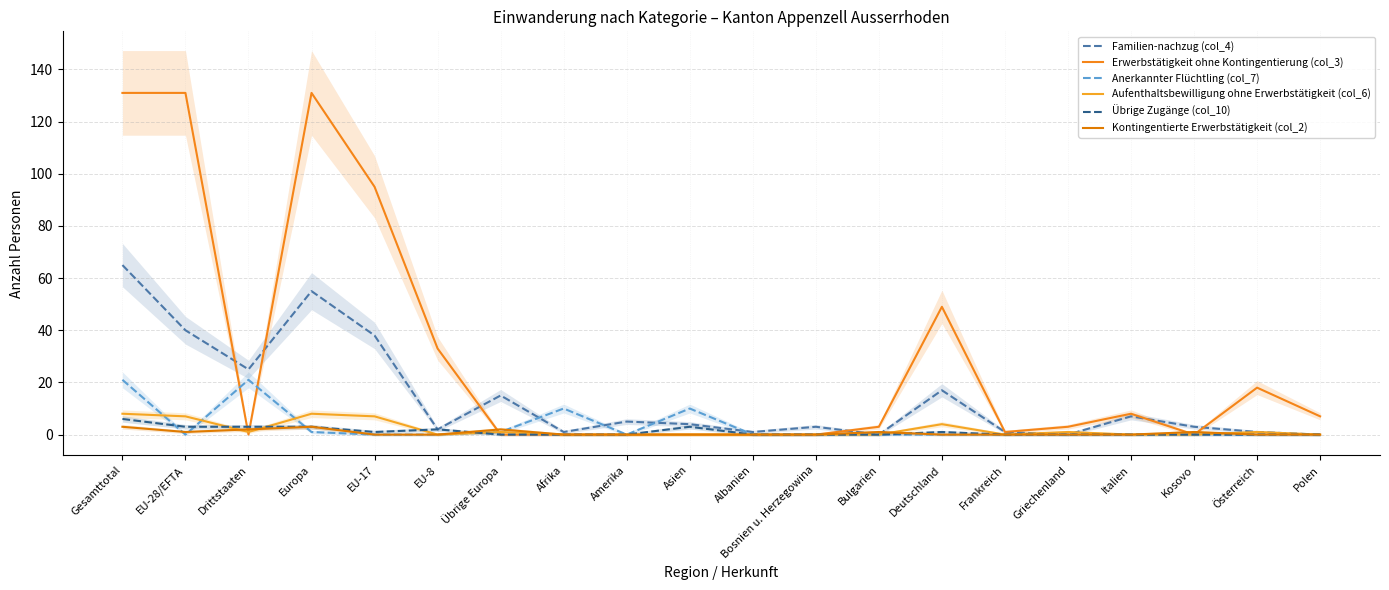

Which series has the widest spread of values?

Erwerbstätigkeit ohne Kontingentierung (col_3)